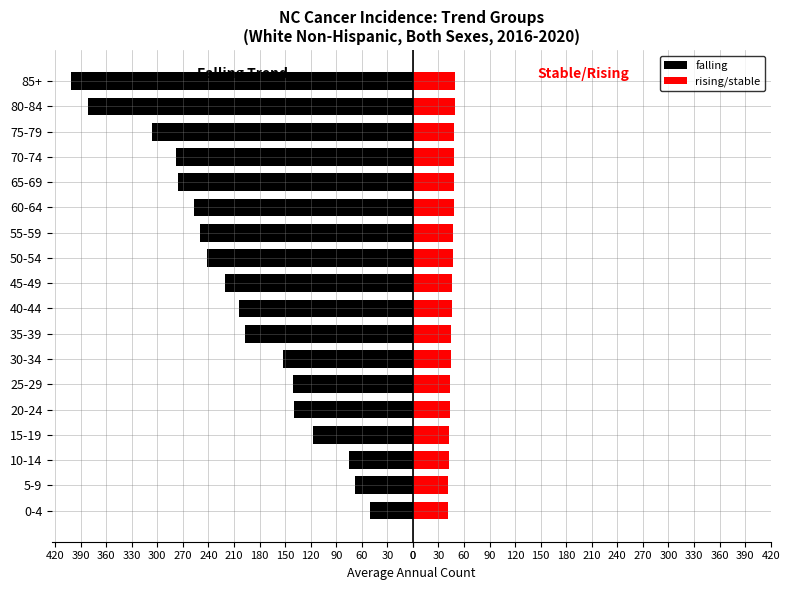

What is the average value of the rising/stable series?

45.8